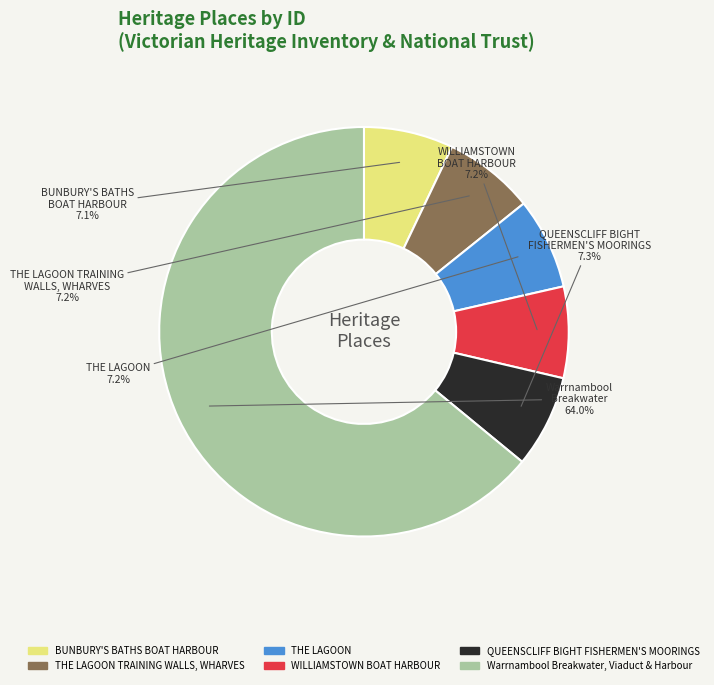

Is there a majority slice in this chart?

Yes